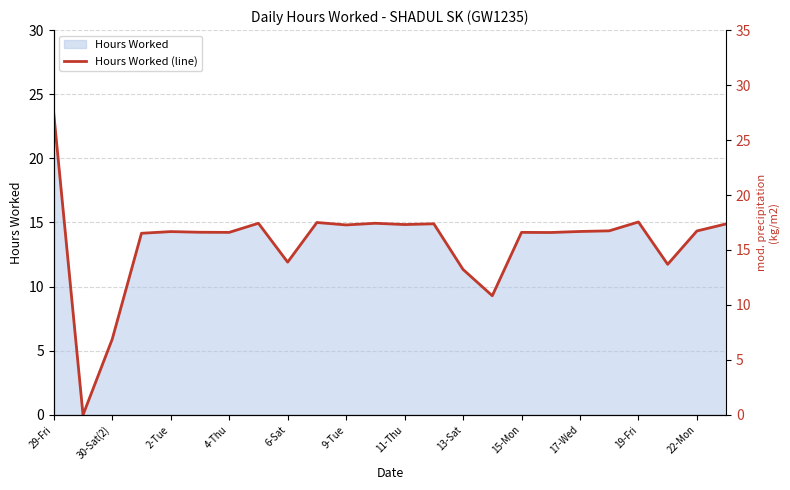

Is it true that the value at 4-Thu is 14.2?

True